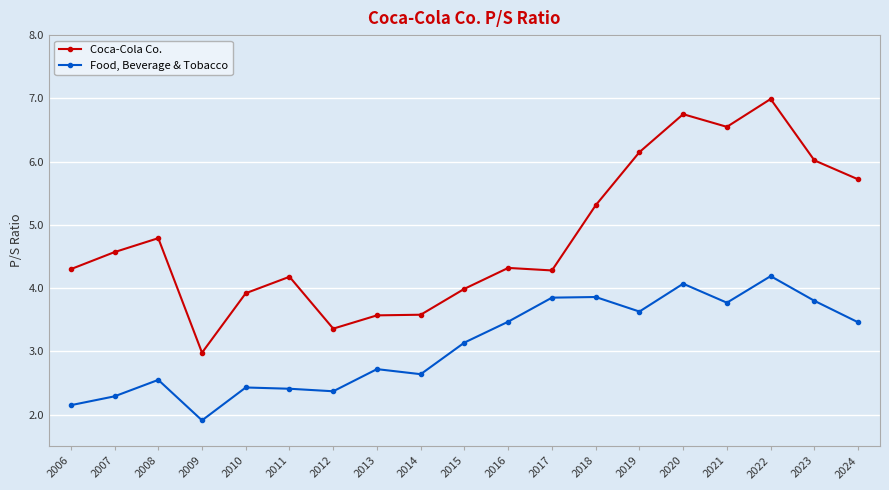

Rank the series by their maximum value, from highest to lowest.

Coca-Cola Co., Food, Beverage & Tobacco